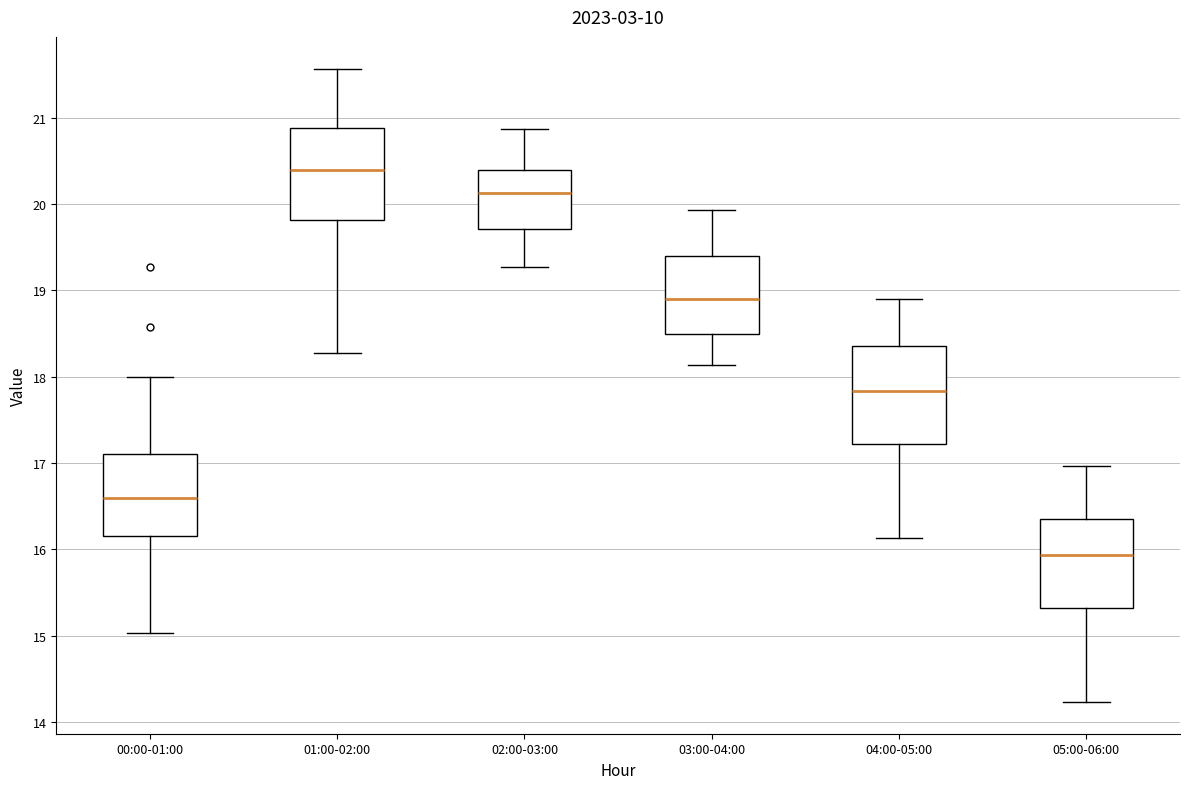

Reading left to right, read every box against the y-axis: the position of its median line, the range the box covers, and the ends of its whiskers. The values are not printed on the chart, so give them approximately, as read against the axis.

00:00-01:00: median 16.6, box 16.2 to 17.1, whiskers 15.0 to 18.0
01:00-02:00: median 20.4, box 19.8 to 20.9, whiskers 18.3 to 21.6
02:00-03:00: median 20.1, box 19.7 to 20.4, whiskers 19.3 to 20.9
03:00-04:00: median 18.9, box 18.5 to 19.4, whiskers 18.1 to 19.9
04:00-05:00: median 17.8, box 17.2 to 18.4, whiskers 16.1 to 18.9
05:00-06:00: median 15.9, box 15.3 to 16.4, whiskers 14.2 to 17.0